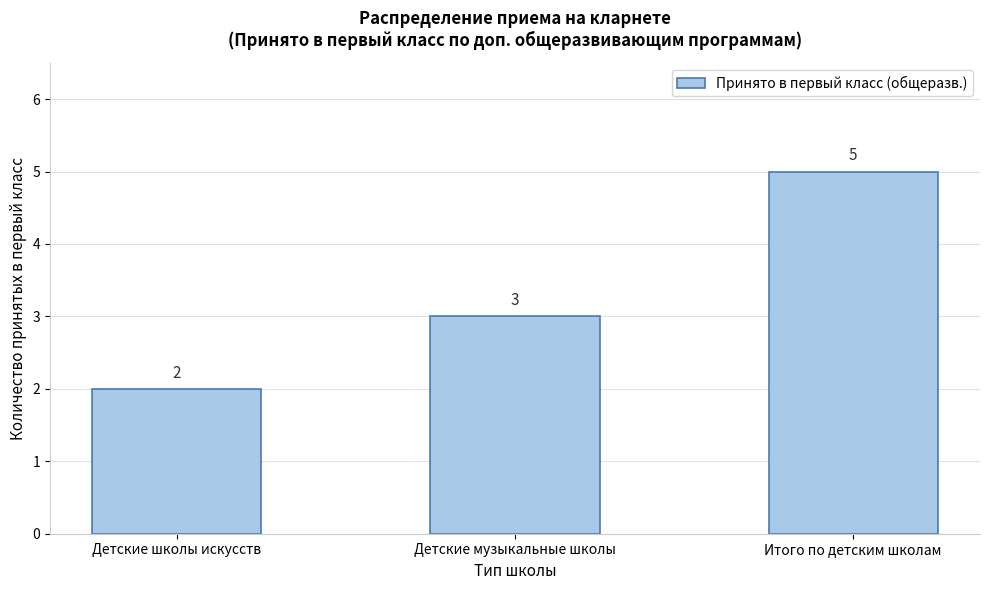

Reading right to left, list all the values displayed in this chart.

Итого по детским школам=5	Детские музыкальные школы=3	Детские школы искусств=2